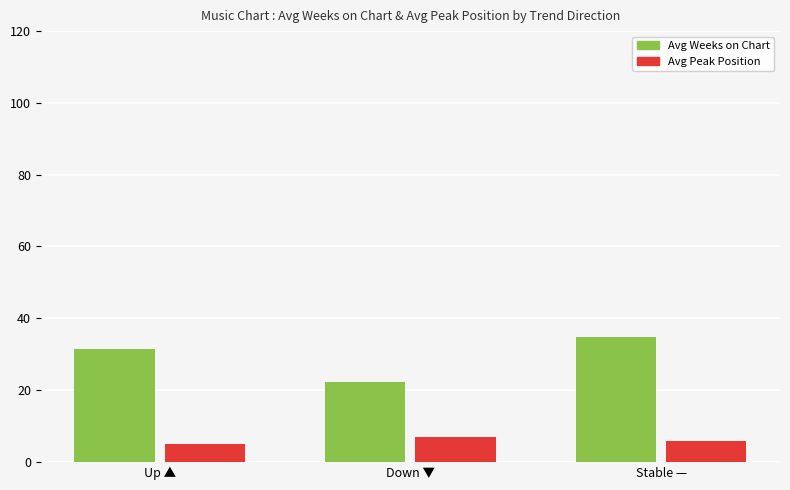

What is the maximum value for Avg Weeks on Chart?

34.8